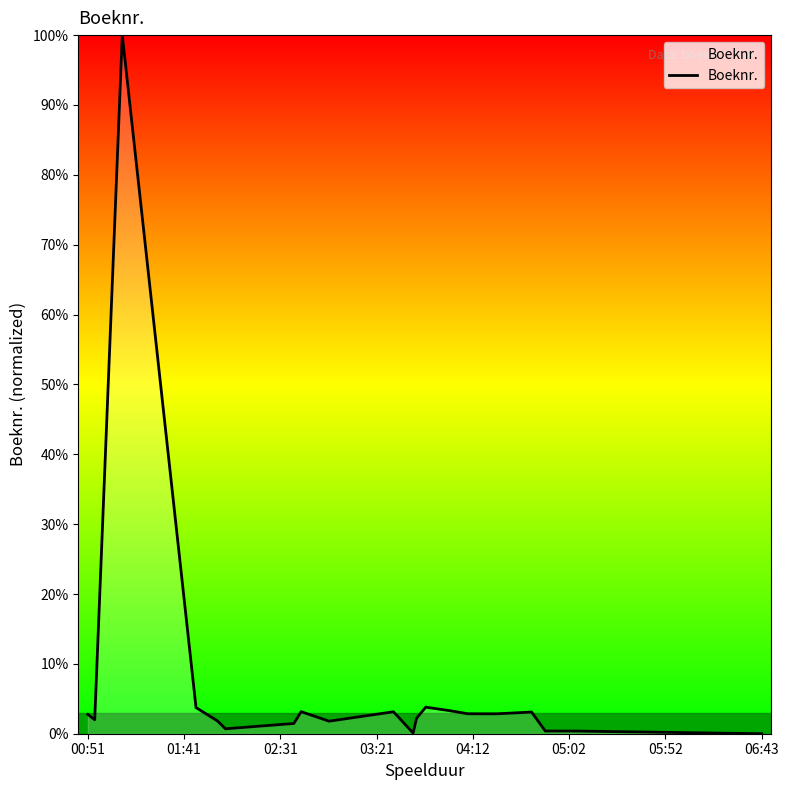

True or false: there are more than 1 points higher than both neighbors.

True